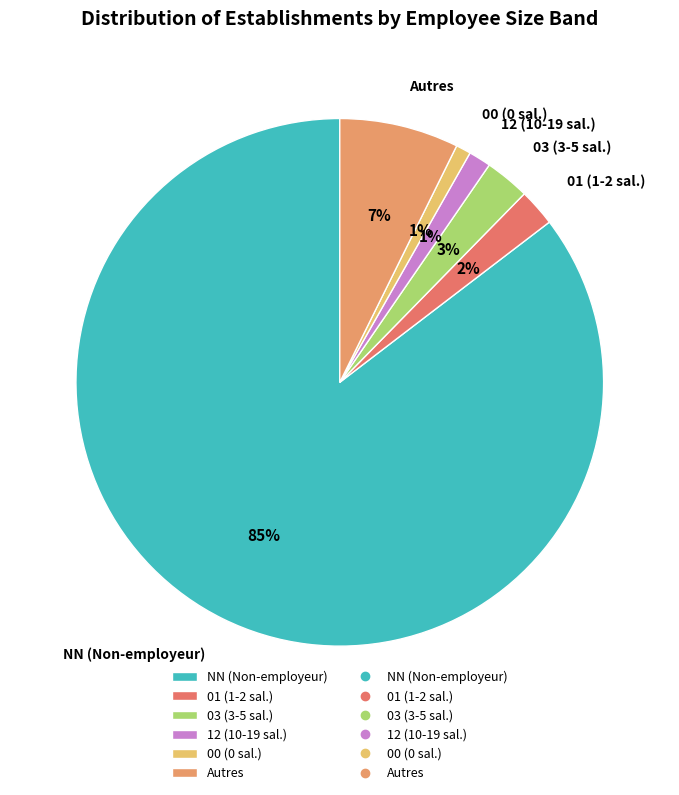

Between 01 (1-2 sal.) and 00 (0 sal.), which is larger?

01 (1-2 sal.)